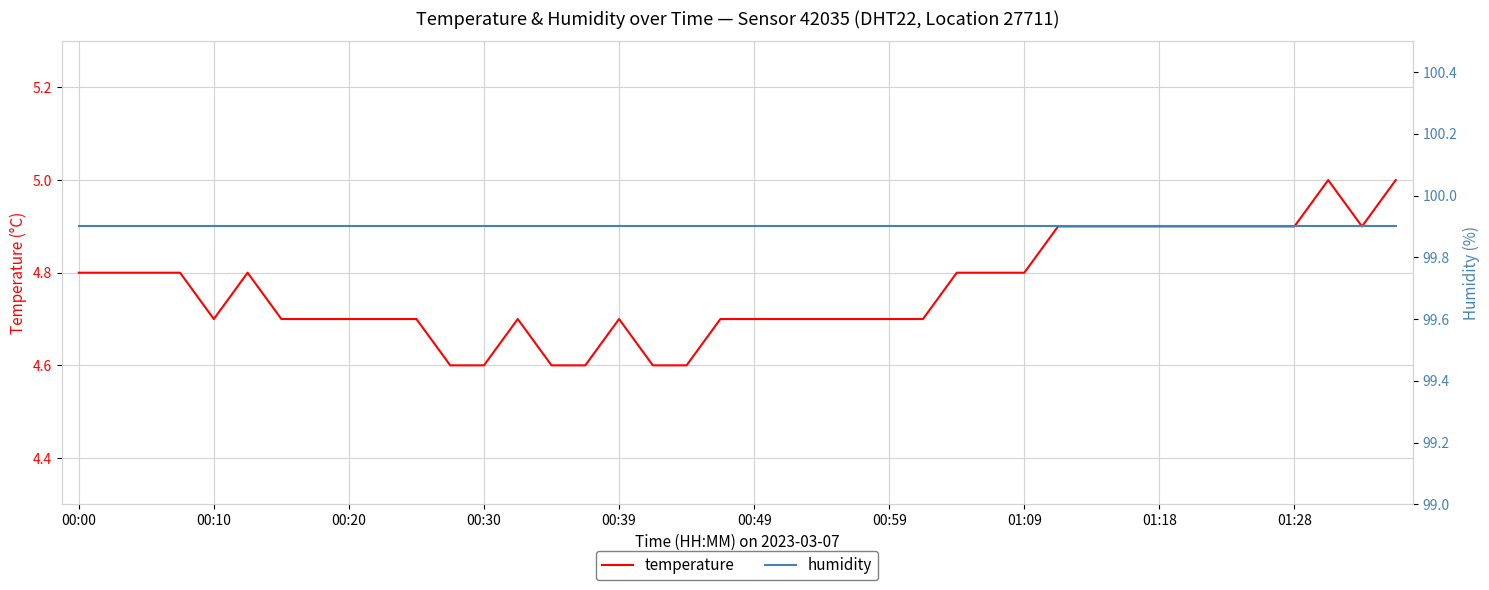

What is the sum of all humidity values?

3996.0